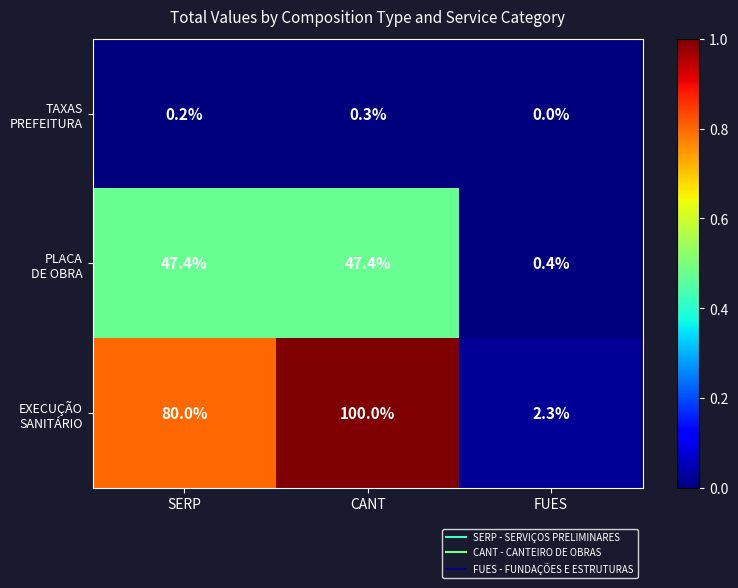

Which label corresponds to the largest value in the chart?

CANT